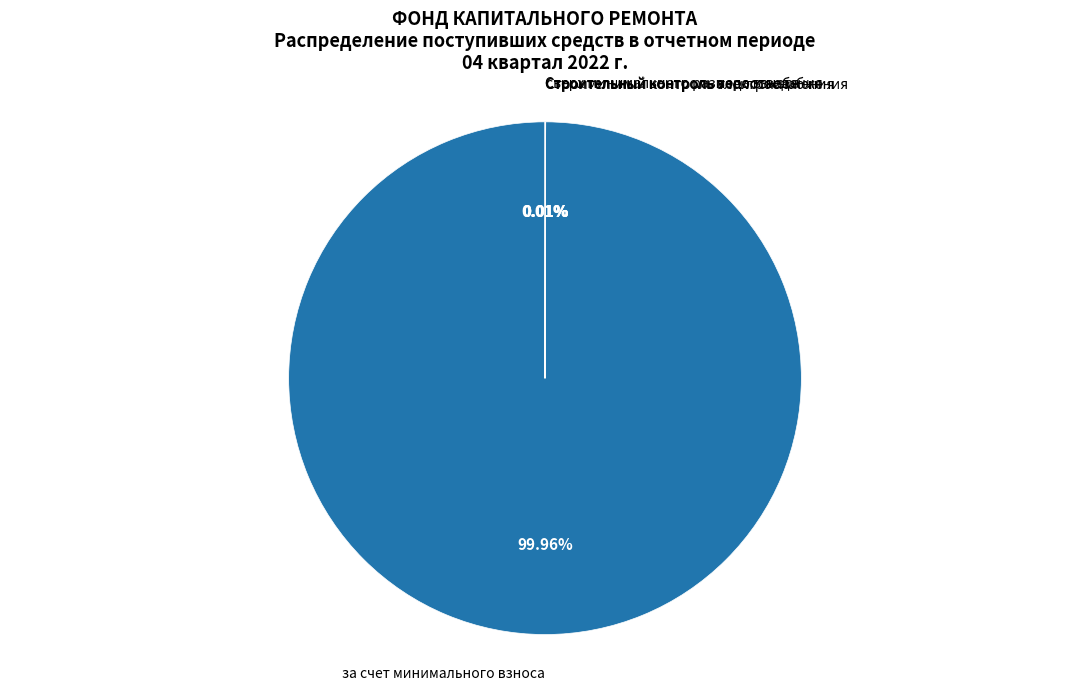

To the nearest percent, what is the average slice percentage?

20%